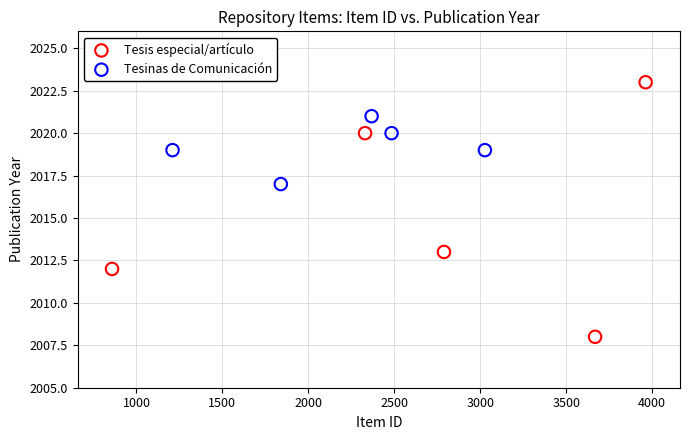

What are all the series names shown in the legend?

Tesis especial/artículo, Tesinas de Comunicación